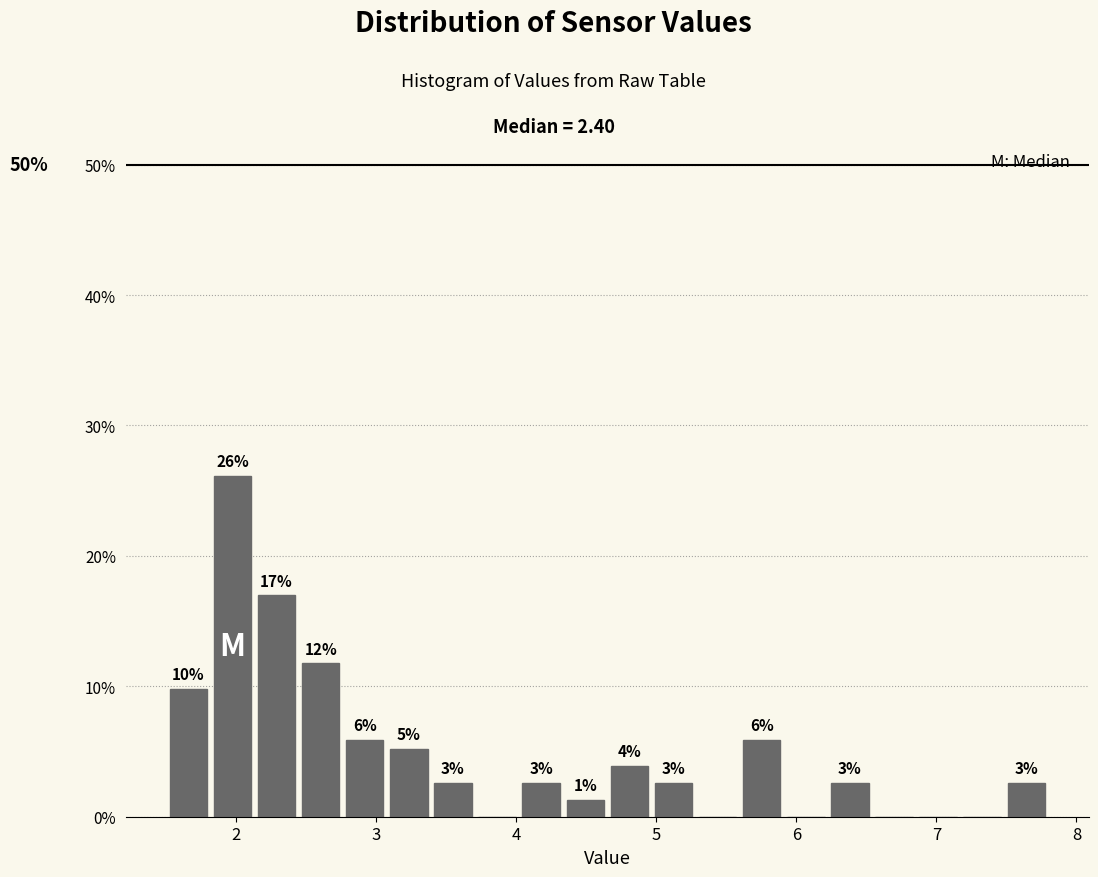

Read against the x-axis, roughly where is the centre of the tallest bar?

2.0